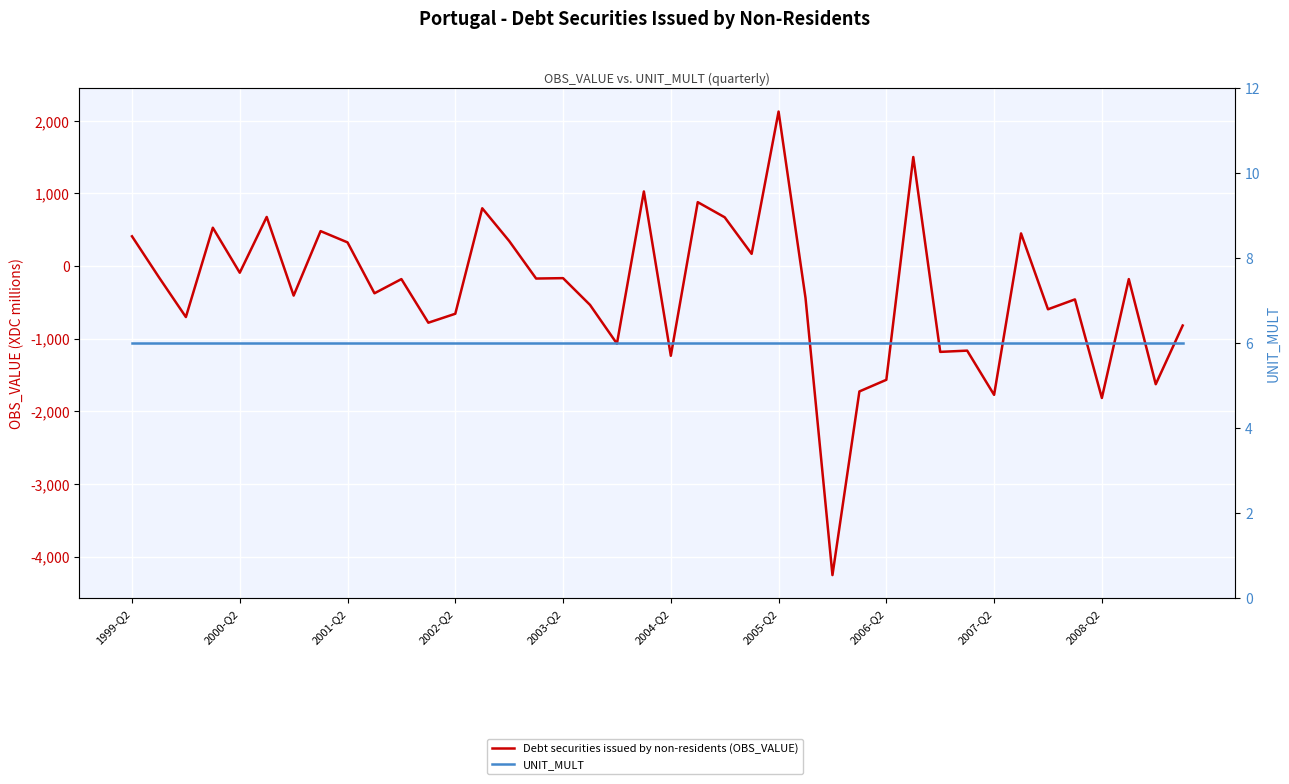

True or false: UNIT_MULT and Debt securities issued by non-residents (OBS_VALUE) cross at least once.

True